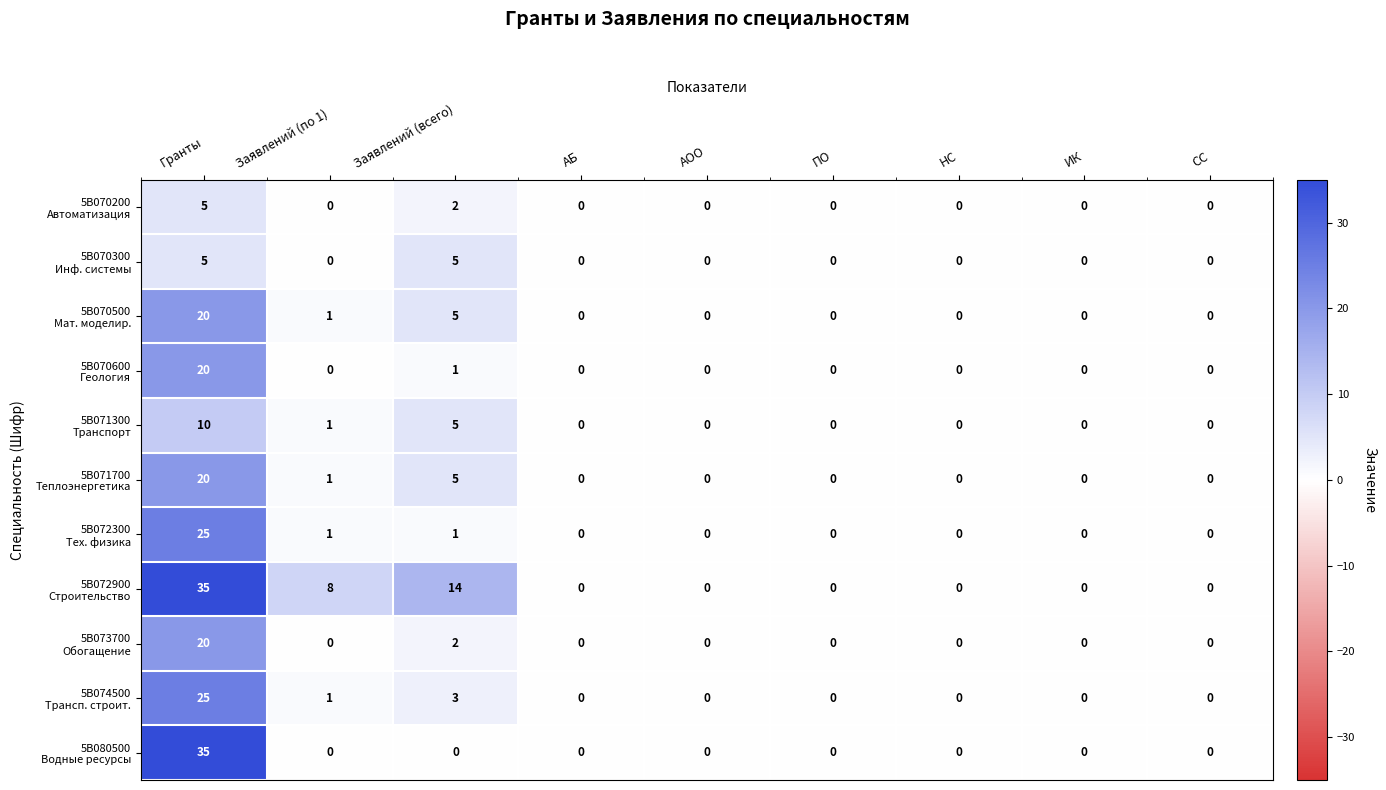

At which category is the sum across all series the highest?

Гранты